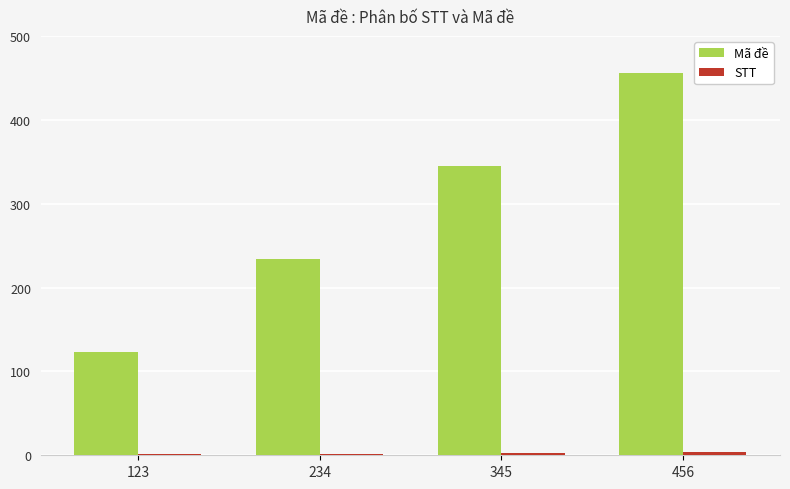

What is the sum of the Mã đề values at 345 and 456?

801